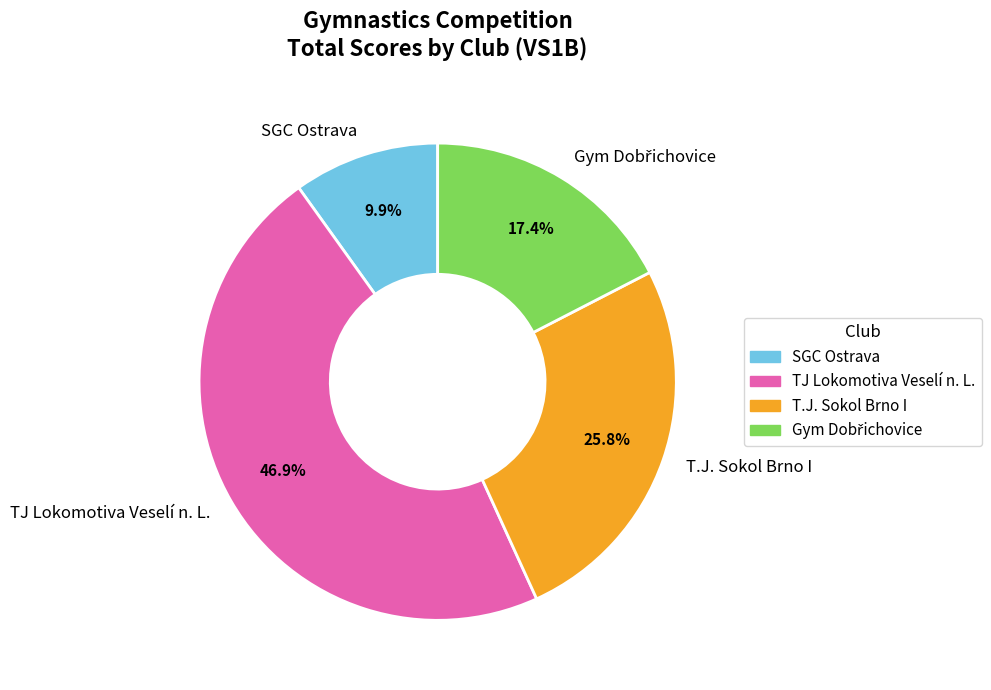

How many segments does this pie chart have?

4